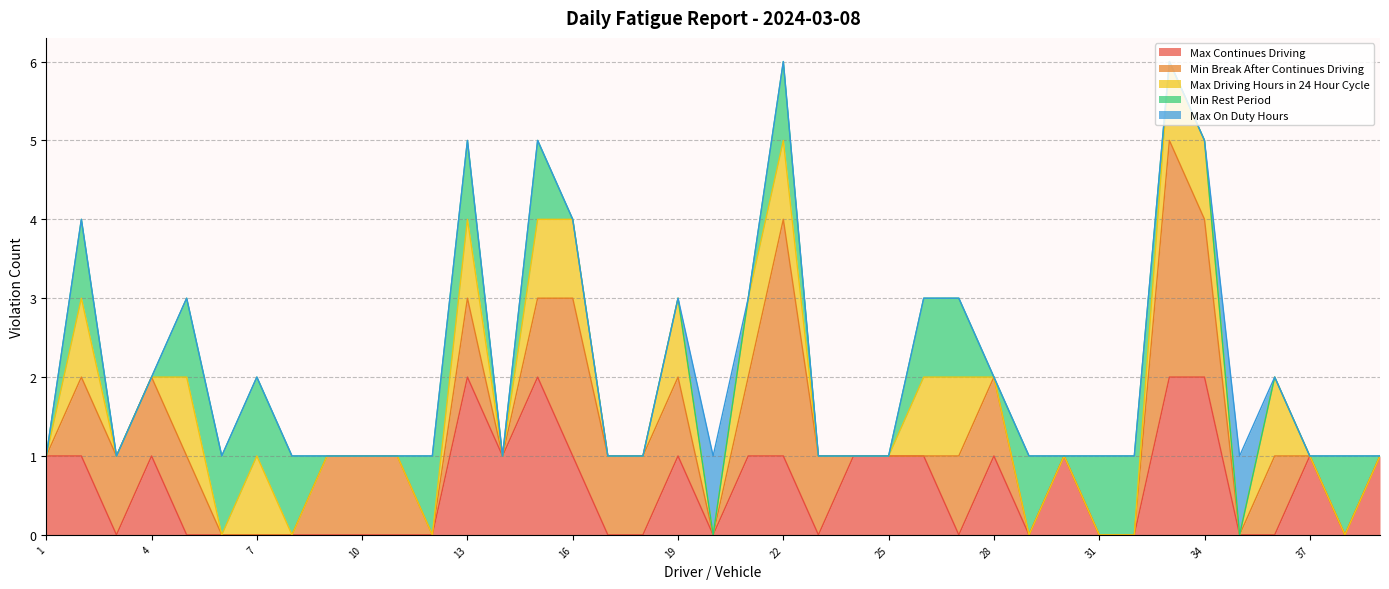

List the series in order of their peak value, lowest first.

Max Driving Hours in 24 Hour Cycle, Min Rest Period, Max On Duty Hours, Max Continues Driving, Min Break After Continues Driving